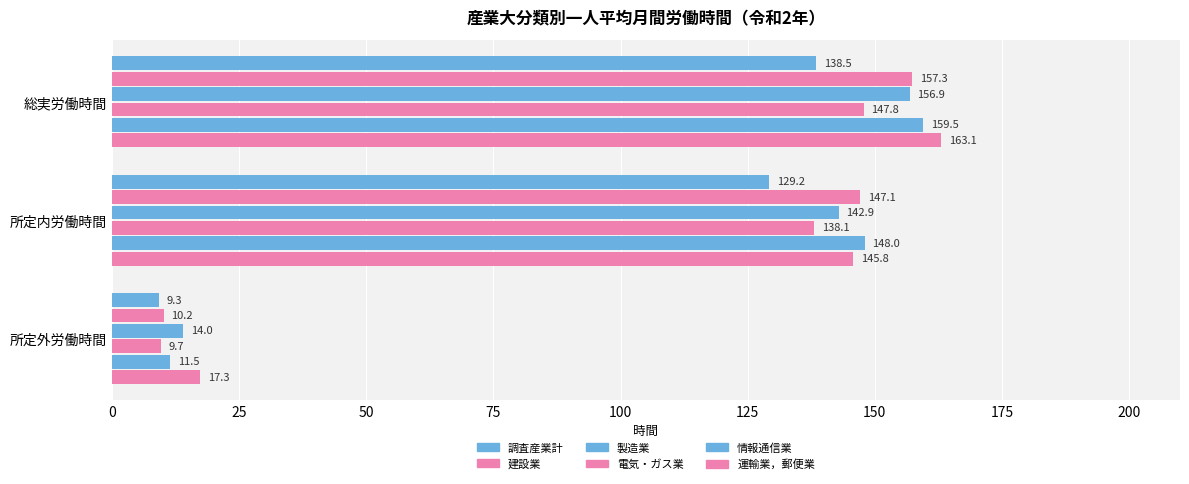

What is the value of the 建設業 bar at the 1st from the left?

157.3